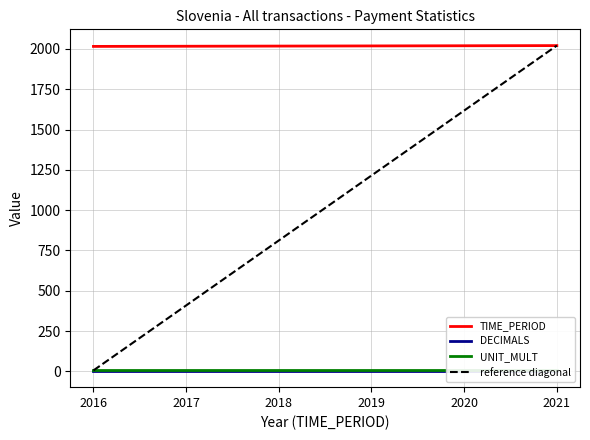

Read the TIME_PERIOD value at 2017.

2017